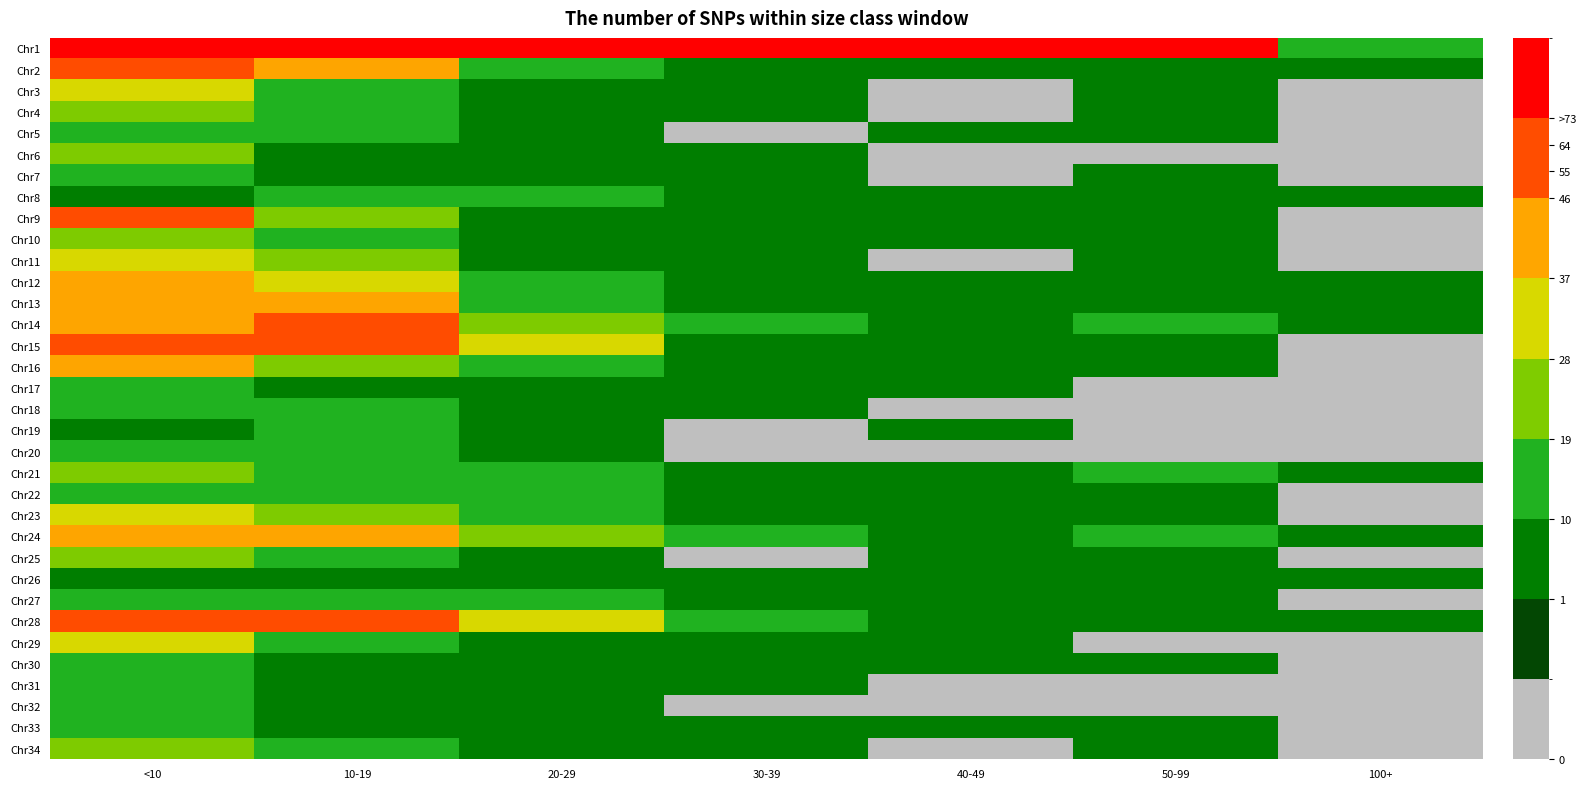

Which series has the widest spread of values?

Chr1